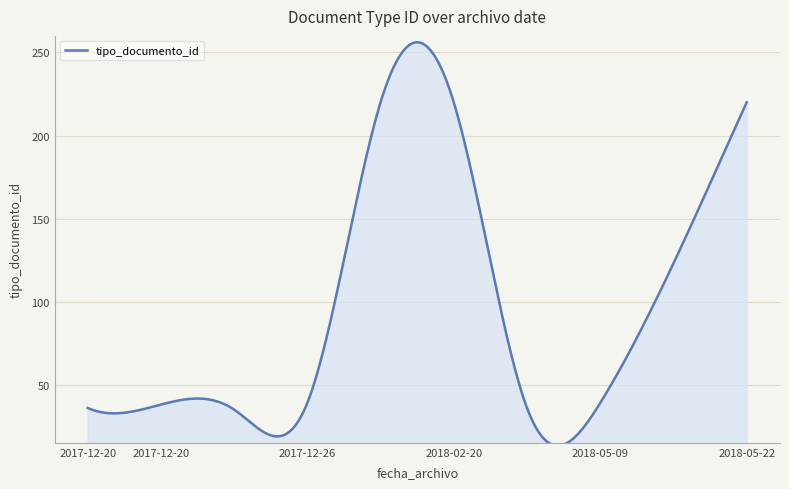

What is the minimum value shown in the chart?

13.3